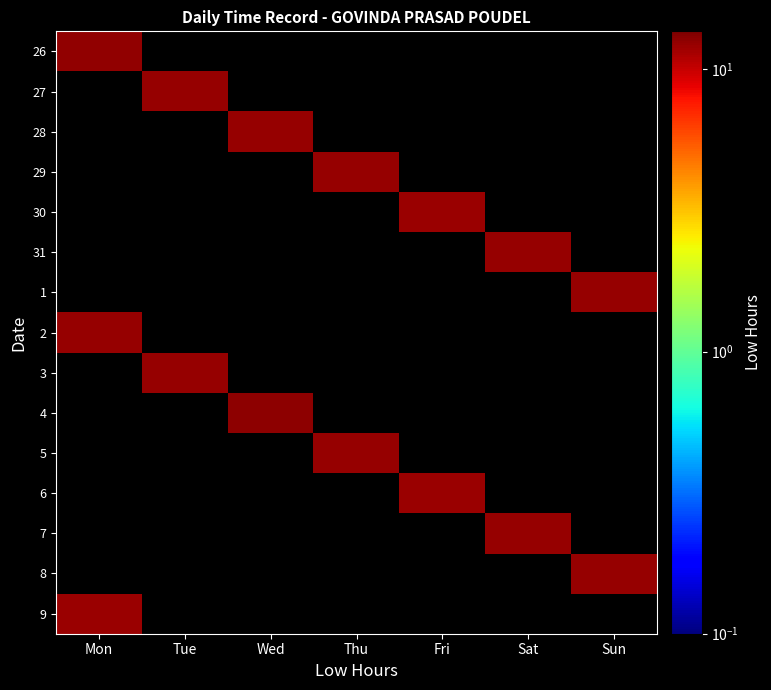

At how many categories does at least one series exceed 12?

7